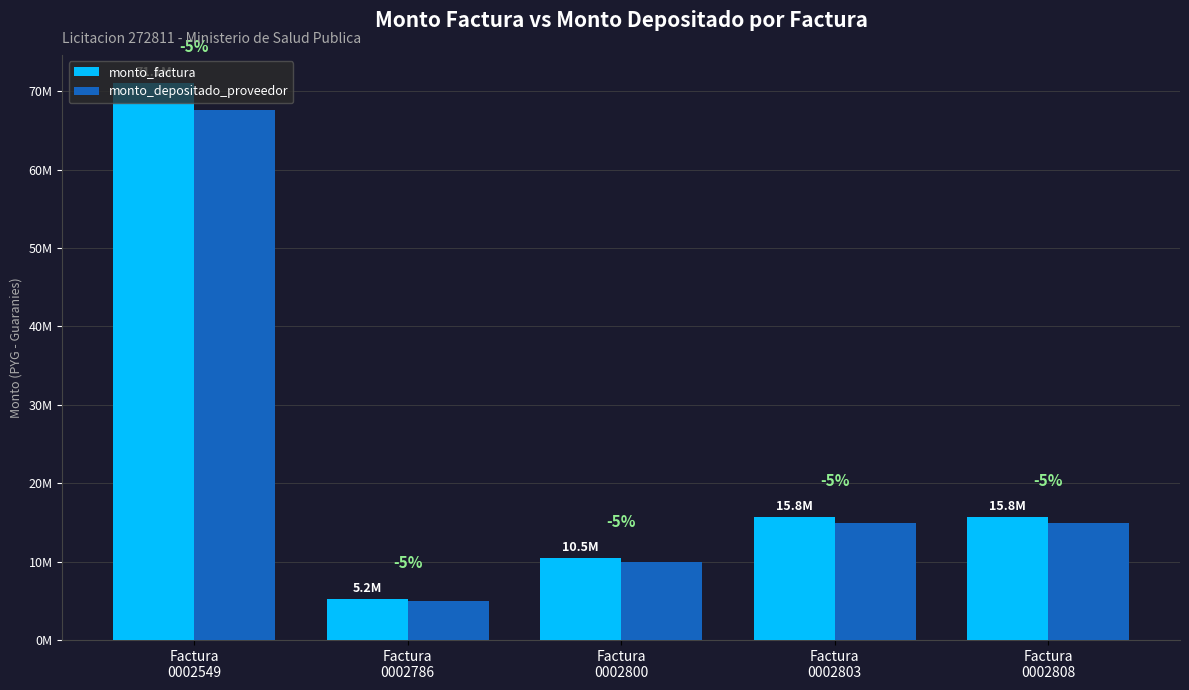

At which label does monto_factura reach its peak?

Factura
0002549